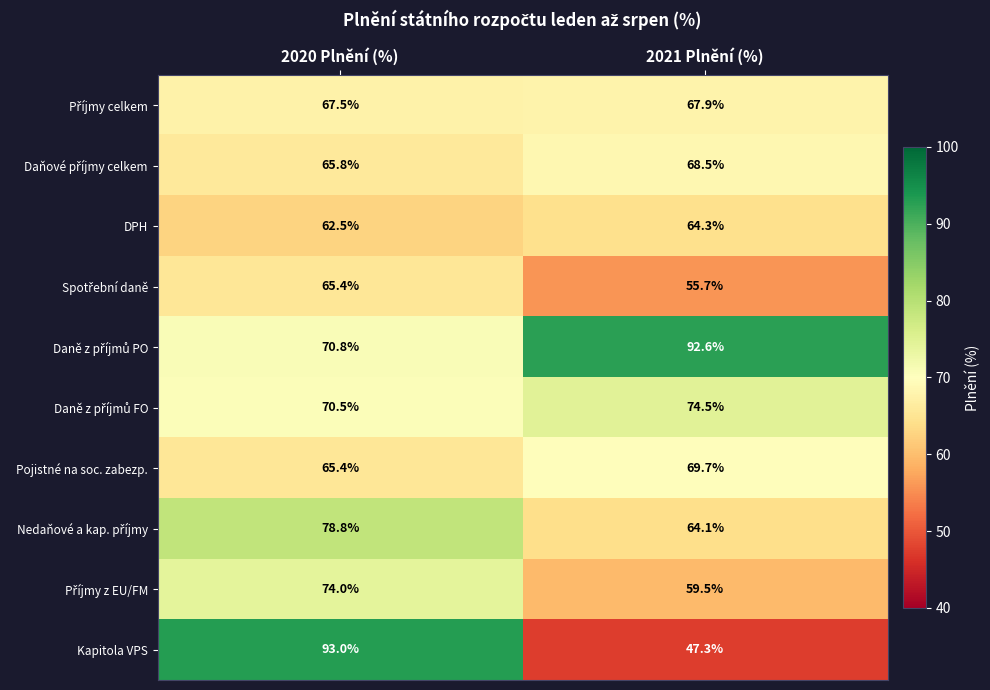

Which label corresponds to the smallest value in the chart?

2021 Plnění (%)